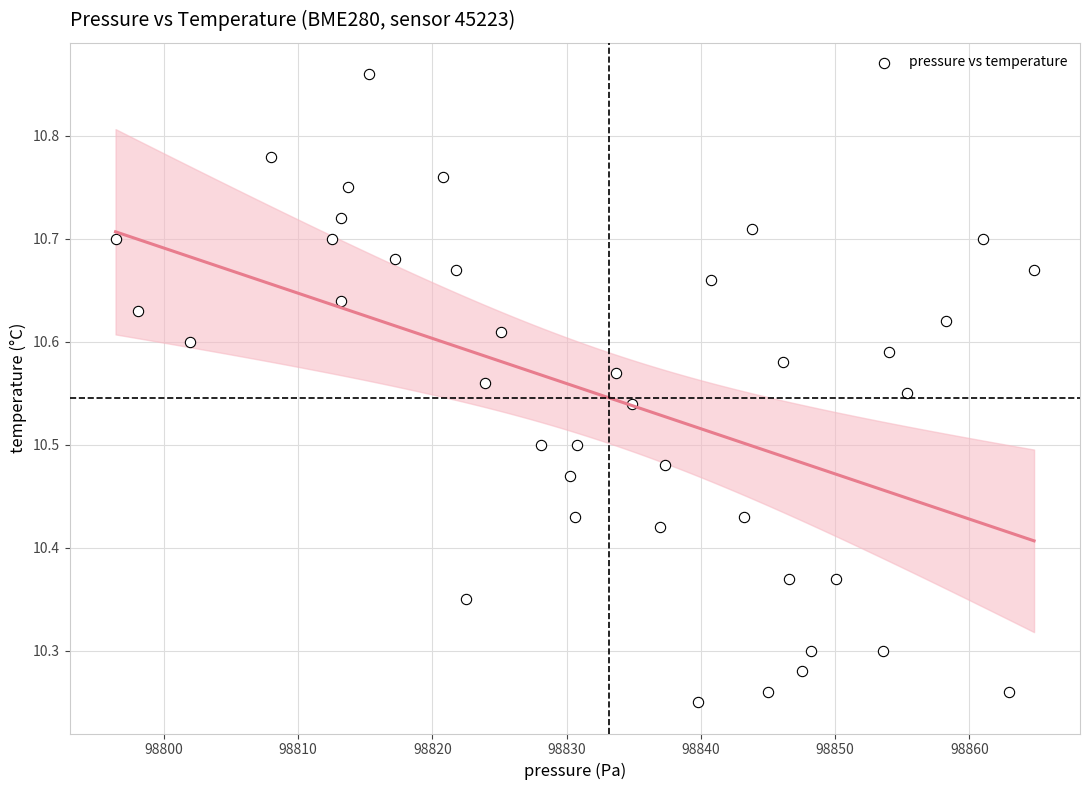

What is the range of Y values (max minus min)?

0.6